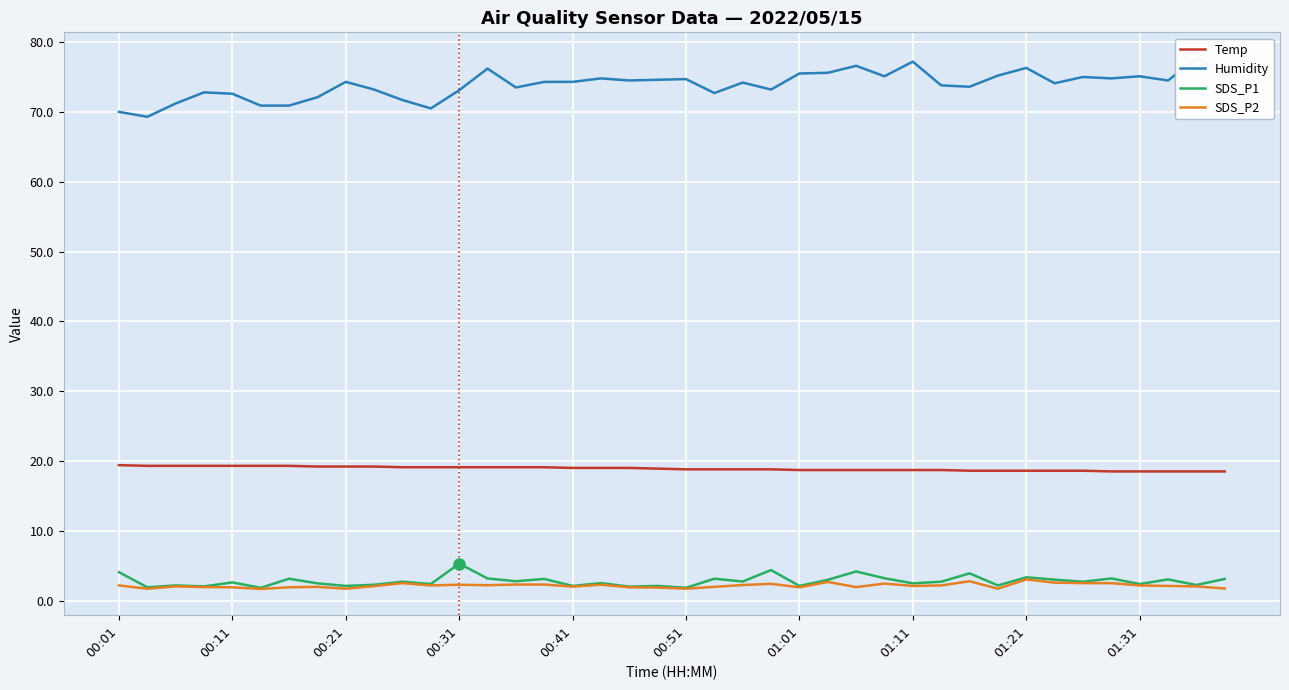

True or false: SDS_P2 and Temp intersect in this chart.

False